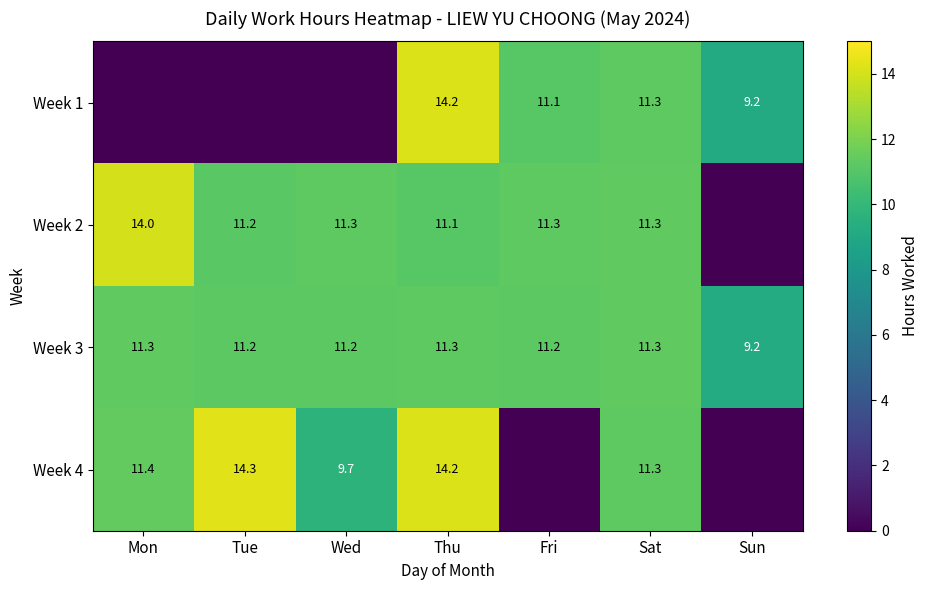

Which label corresponds to the smallest value in the chart?

Mon